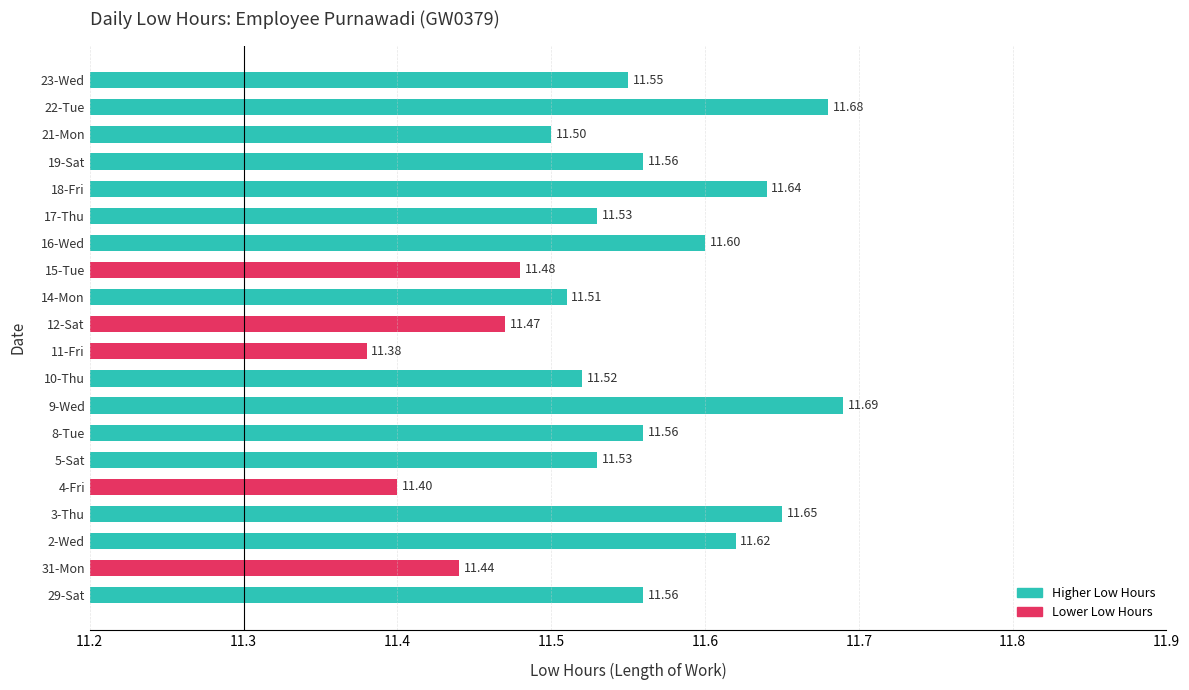

Does the chart contain stacked bars?

No